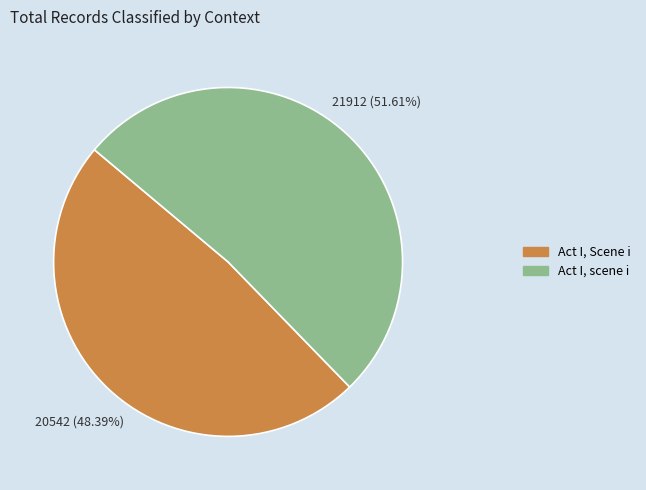

Which slice is the smallest?

Act I, Scene i